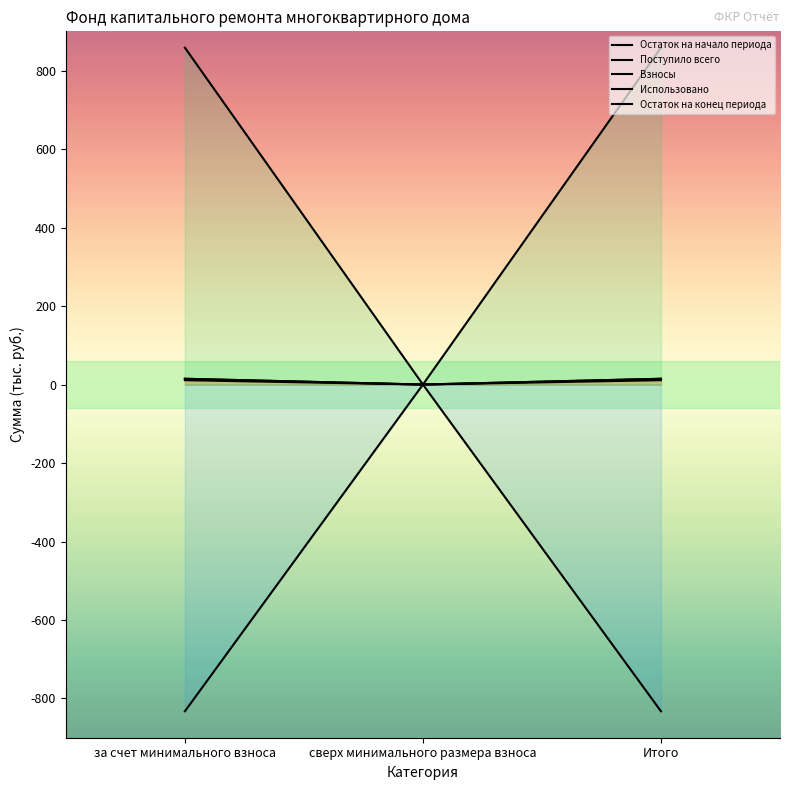

What is the spread (max minus min) of values at за счет минимального взноса?

1691.1